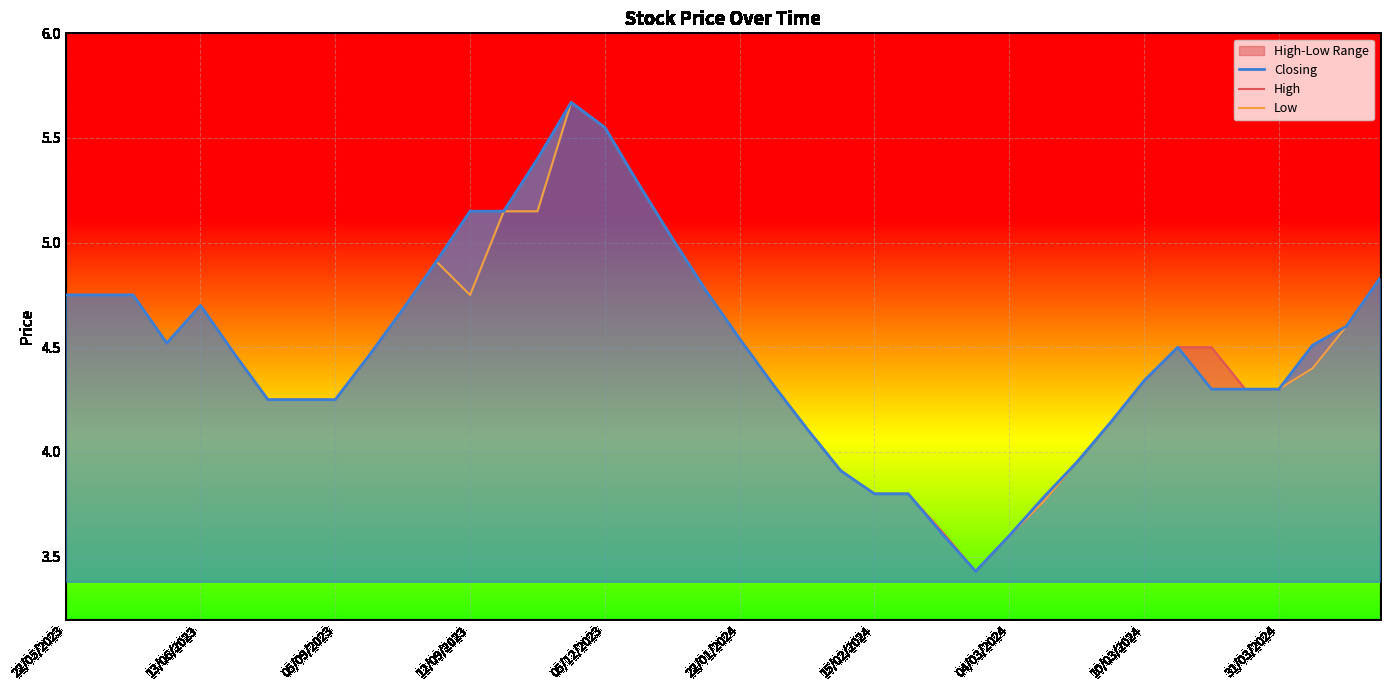

How many data points in Low are less than 4?

8